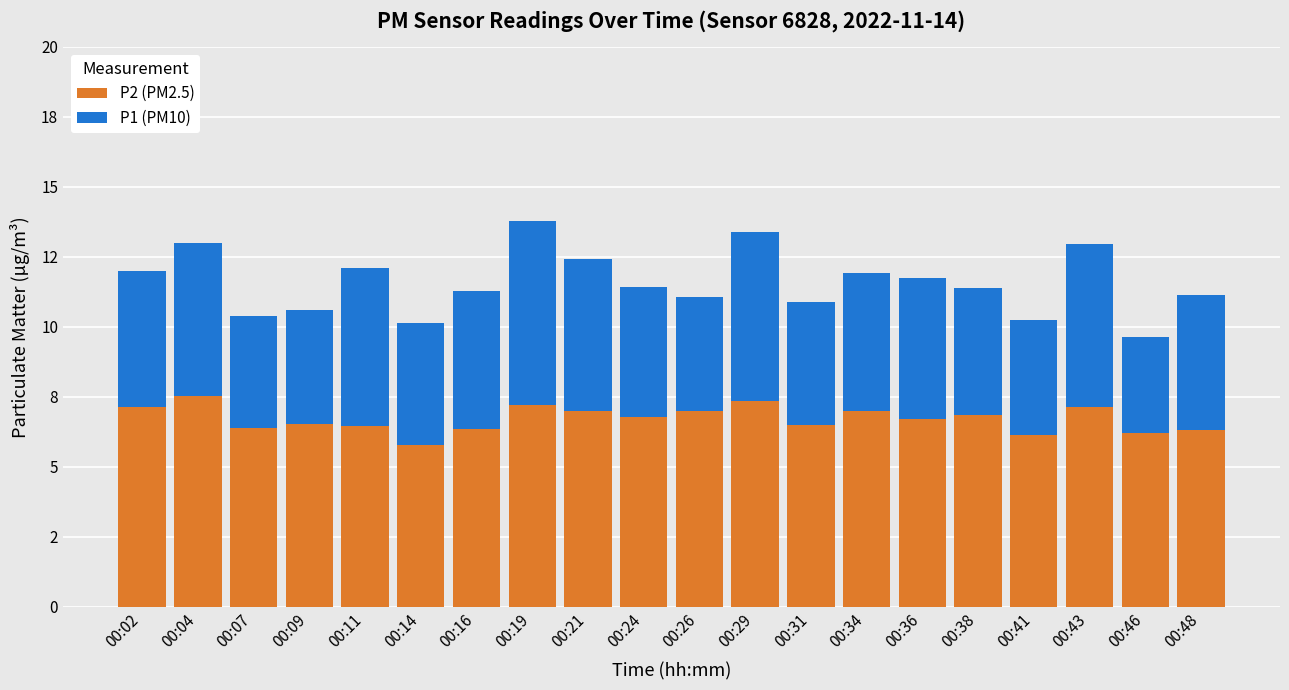

The P2 (PM2.5) series shows 7.0 at 00:26. True or false?

True